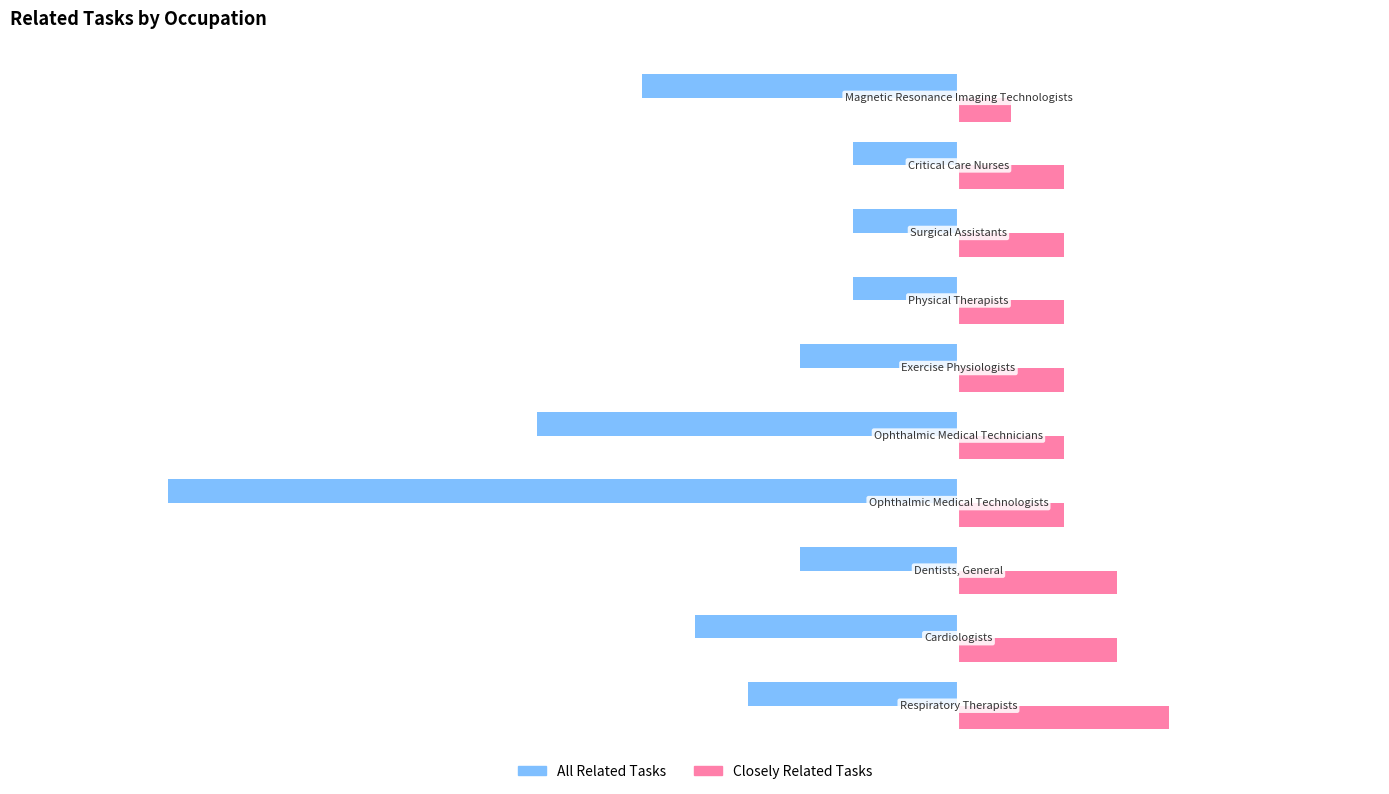

What is the difference between the second highest and second lowest values in the All Related Tasks series?

6